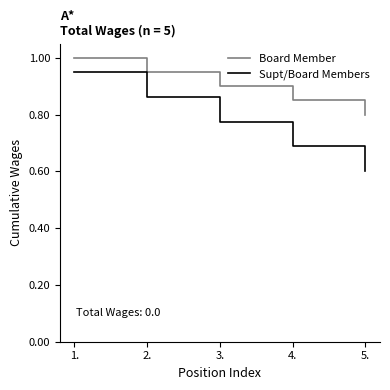

How many Board Member values are between 0 and 1?

5